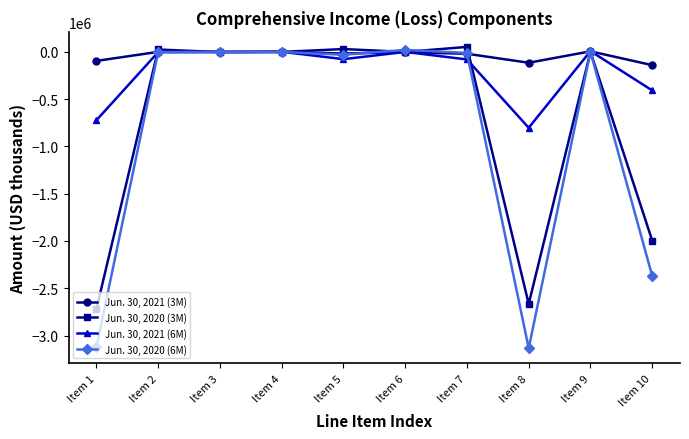

How many data points does each series have?

10